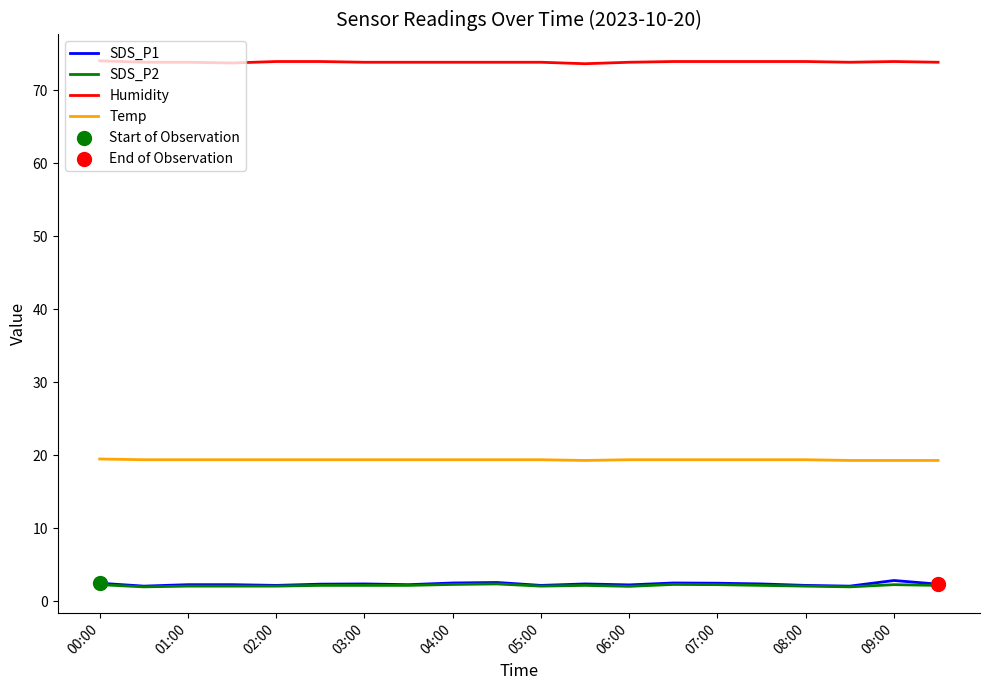

Which series has the largest total across all categories?

Humidity